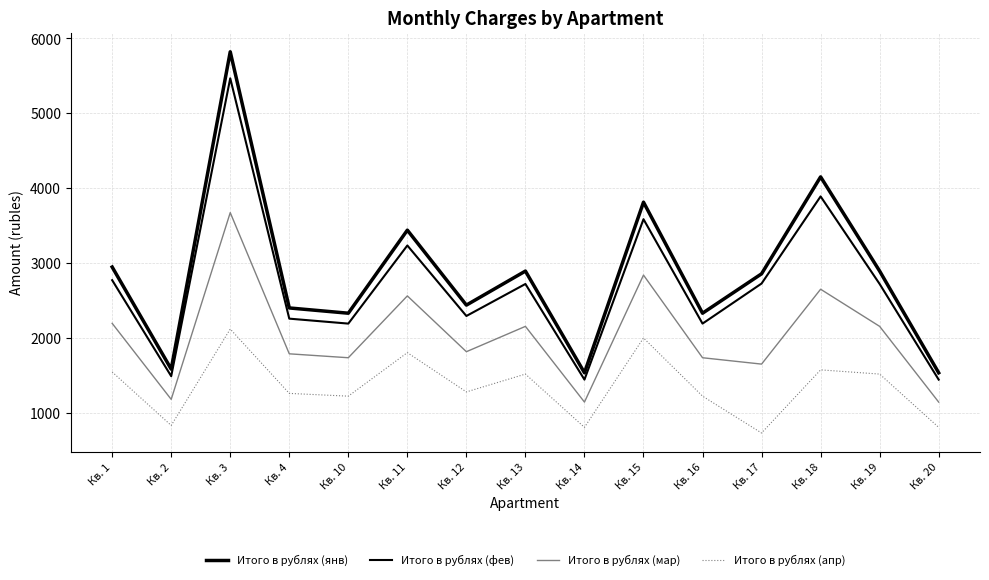

How many categories are shown in the chart?

15